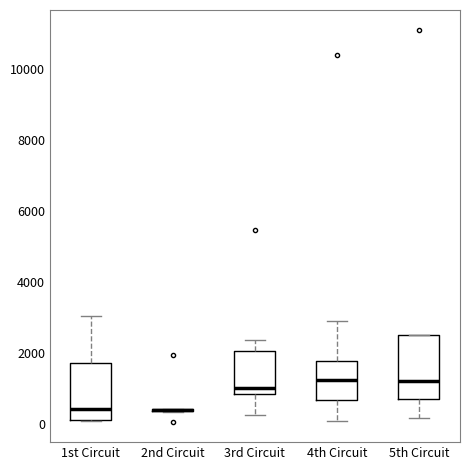

Comparing the boxes themselves (not the whiskers), which one is the tallest?

5th Circuit